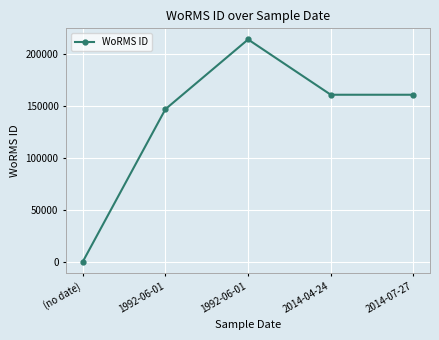

How many lines are shown in the chart?

1